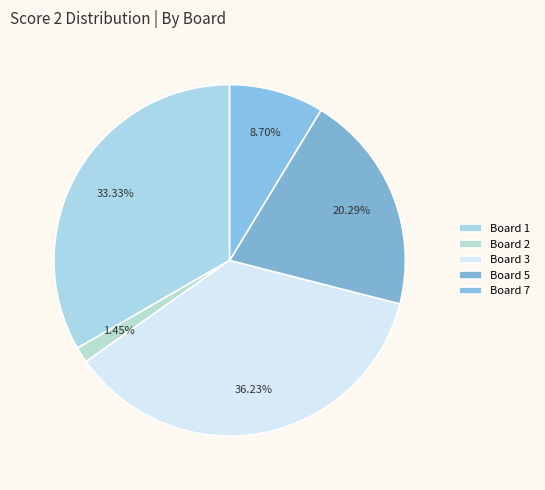

The Board 3 slice represents 36% of the pie. True or false?

True